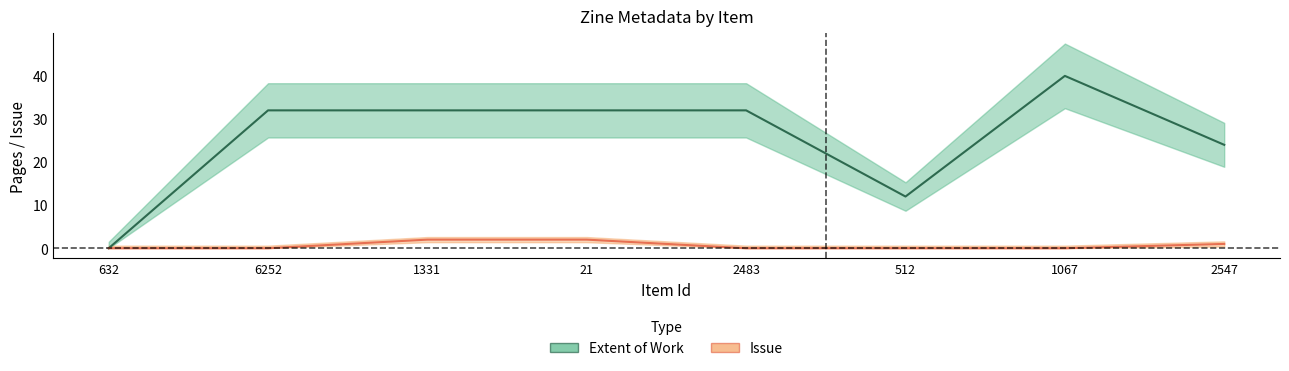

Is it true that Issue equals 2 at 21?

True